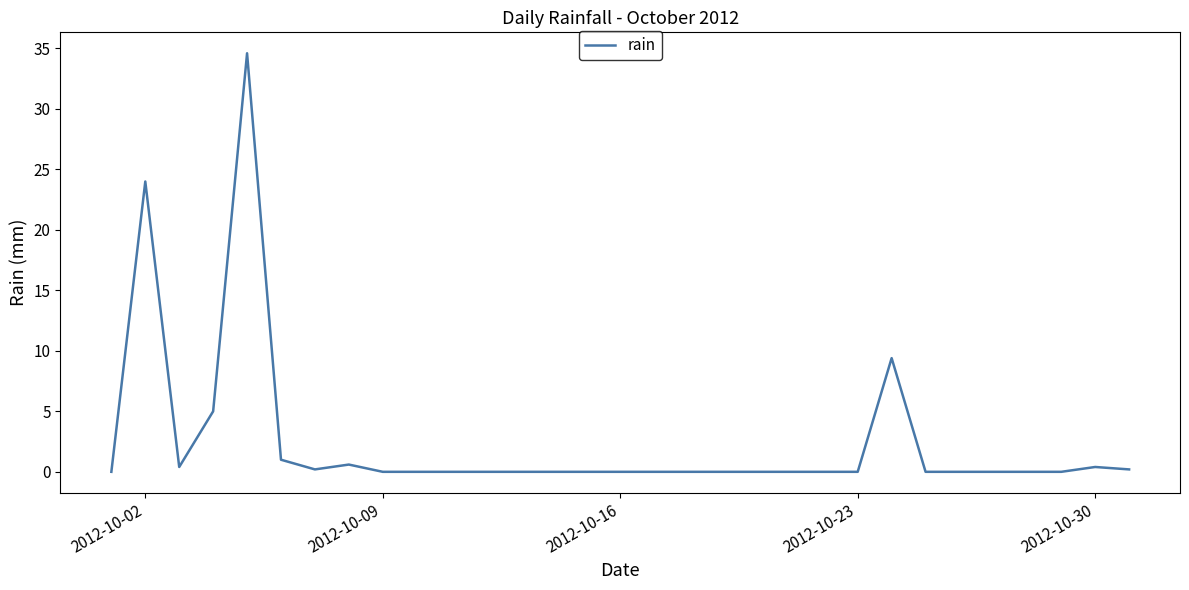

What is the maximum value shown in the chart?

34.6